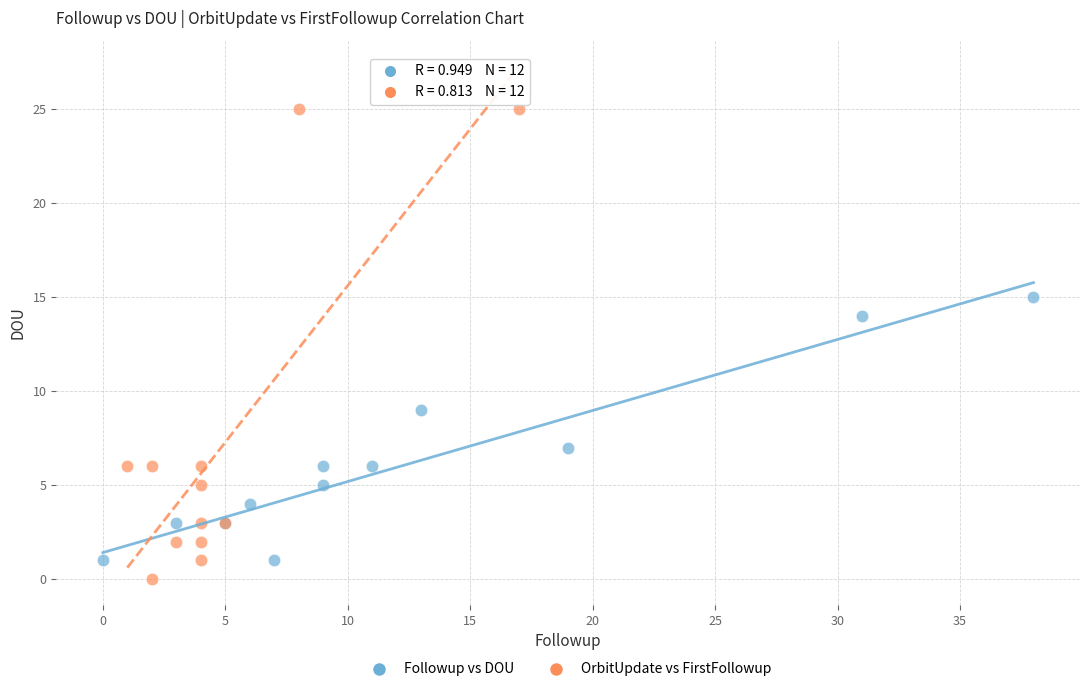

Which series reaches the maximum Y coordinate?

OrbitUpdate vs FirstFollowup